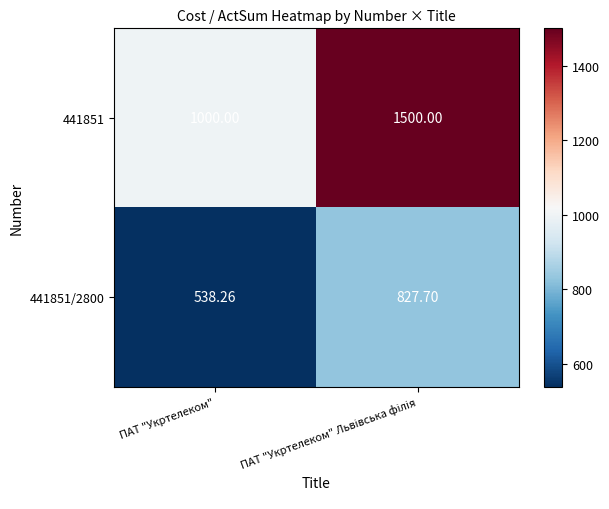

Is the value of 441851 at ПАТ "Укртелеком" greater than the value of 441851/2800 at ПАТ "Укртелеком"?

Yes